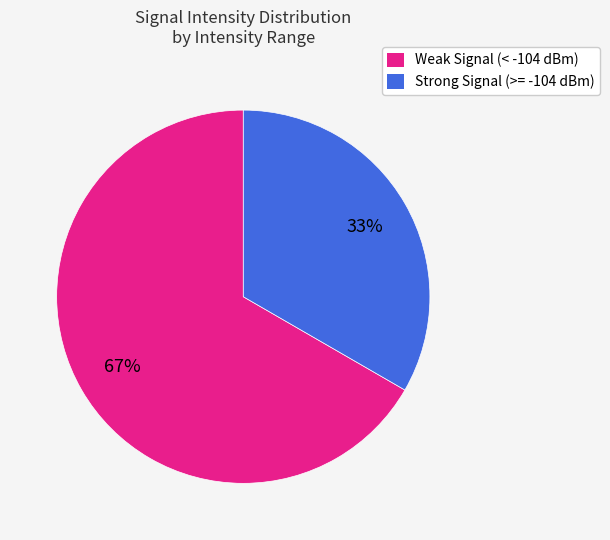

To the nearest percent, what is the average slice percentage?

50%